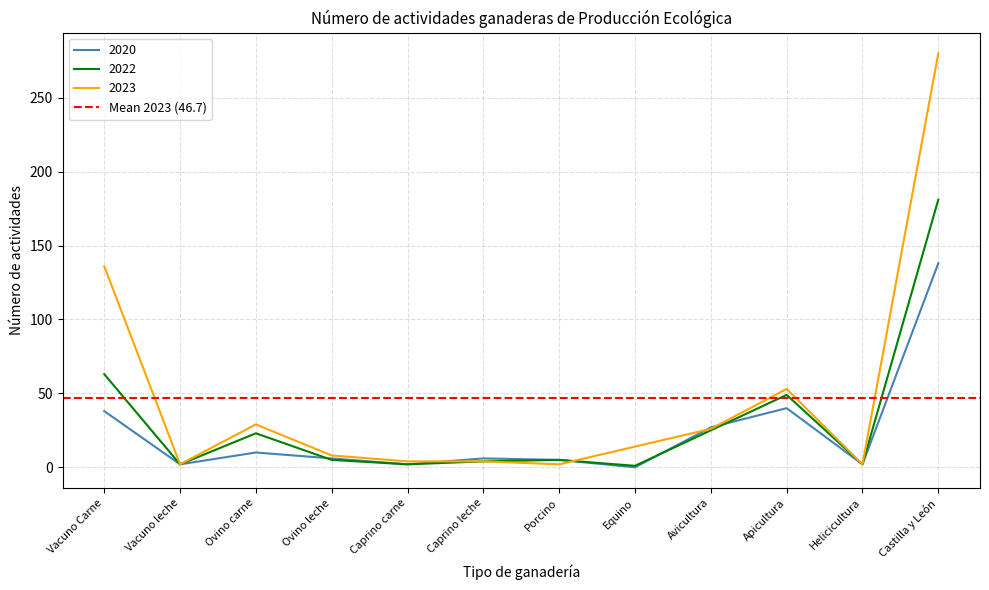

True or false: 2022 and 2023 intersect in this chart.

True